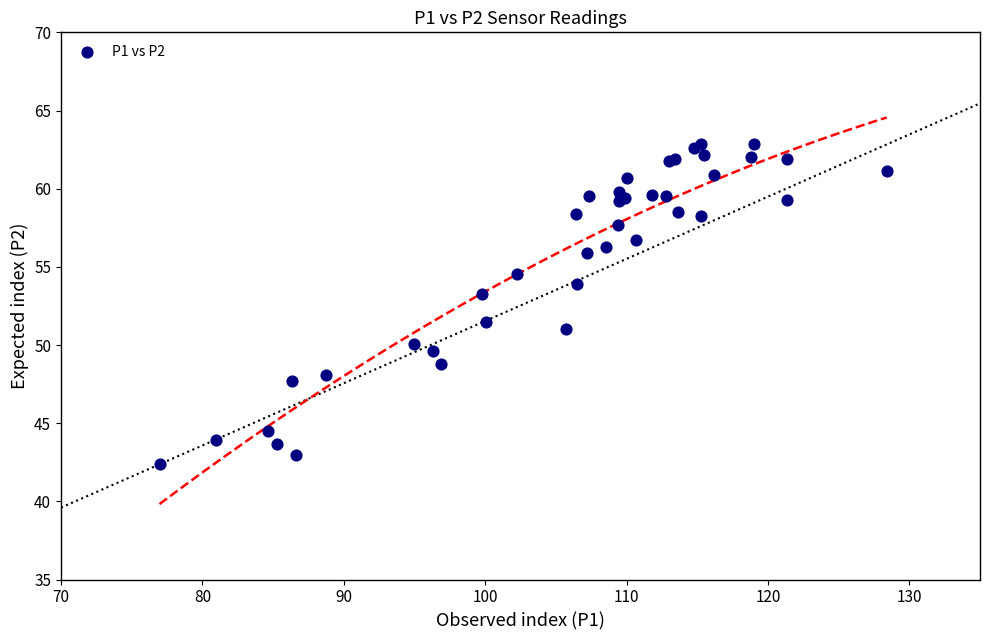

What Y value in the scatter plot is closest to 52?

51.5